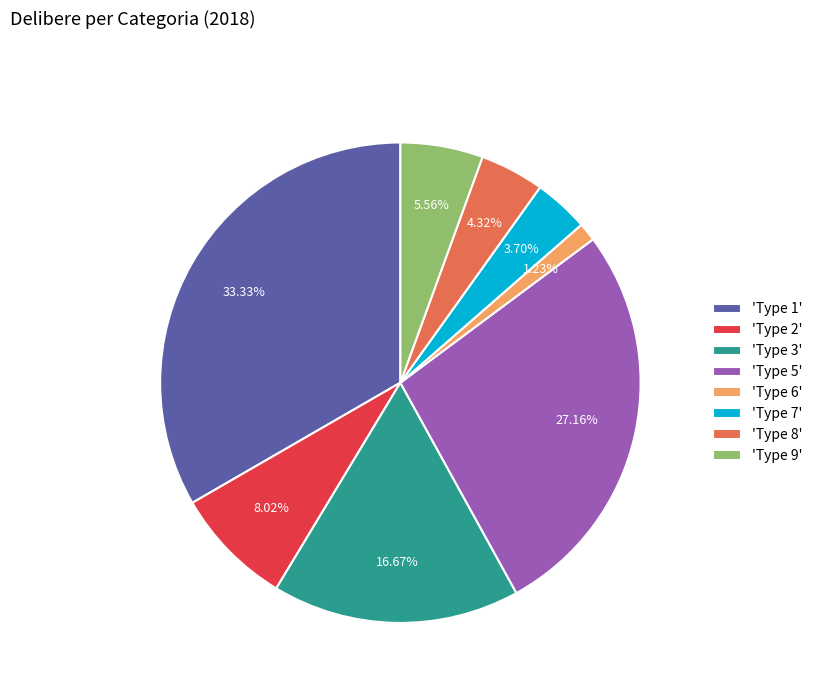

Is 'Type 7' the majority of the pie?

No